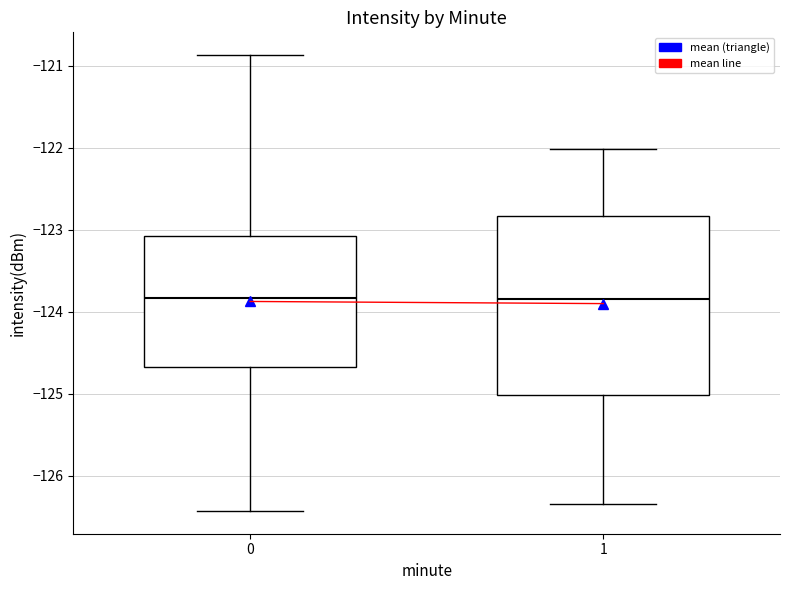

Reading left to right, transcribe this box plot: for each box, give where its median line is, the range the box spans, and where its two whiskers end, as read against the y-axis. The values are not printed on the chart, so give them approximately, as read against the axis.

0: median -123.8, box -124.7 to -123.1, whiskers -126.4 to -120.9
1: median -123.8, box -125.0 to -122.8, whiskers -126.3 to -122.0